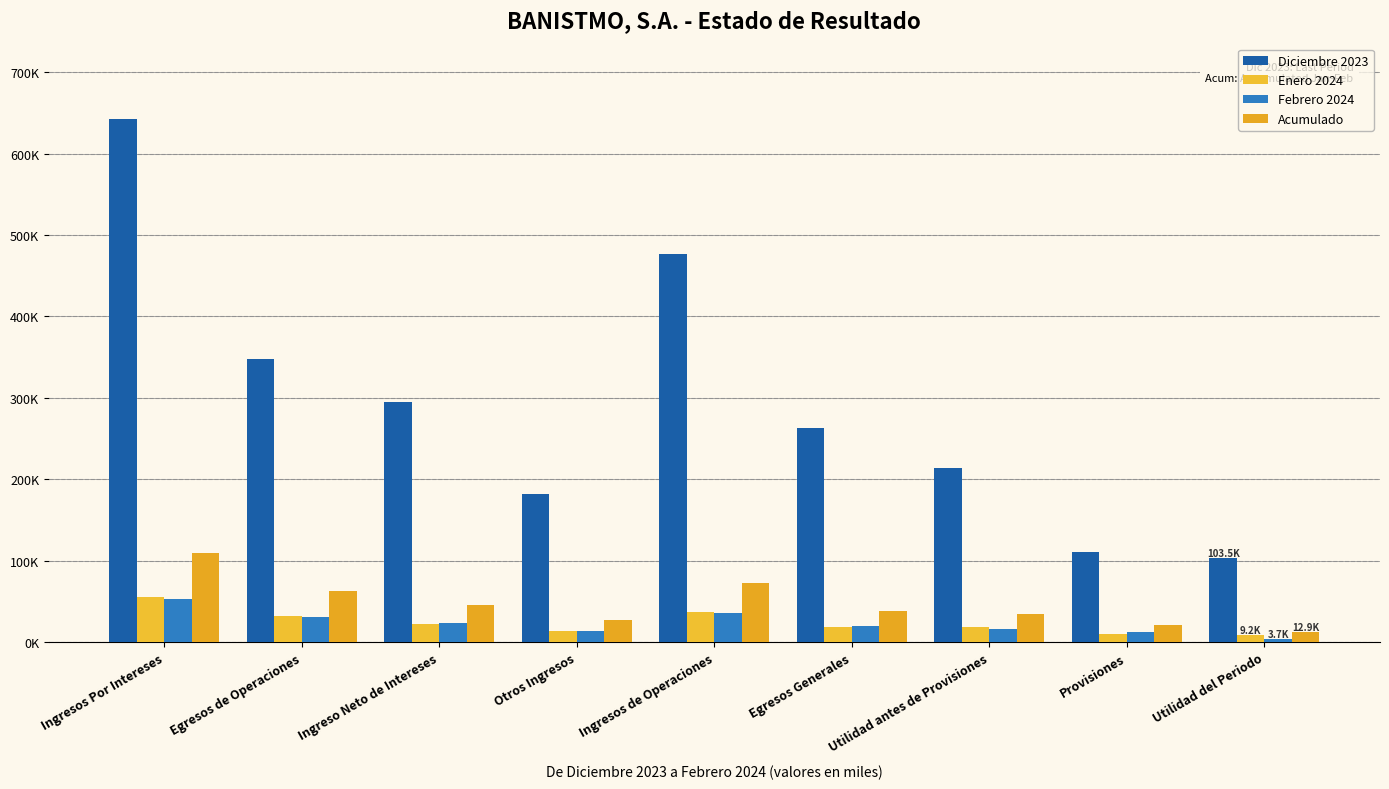

The value of Acumulado at Egresos de Operaciones is 63365.1. True or false?

True